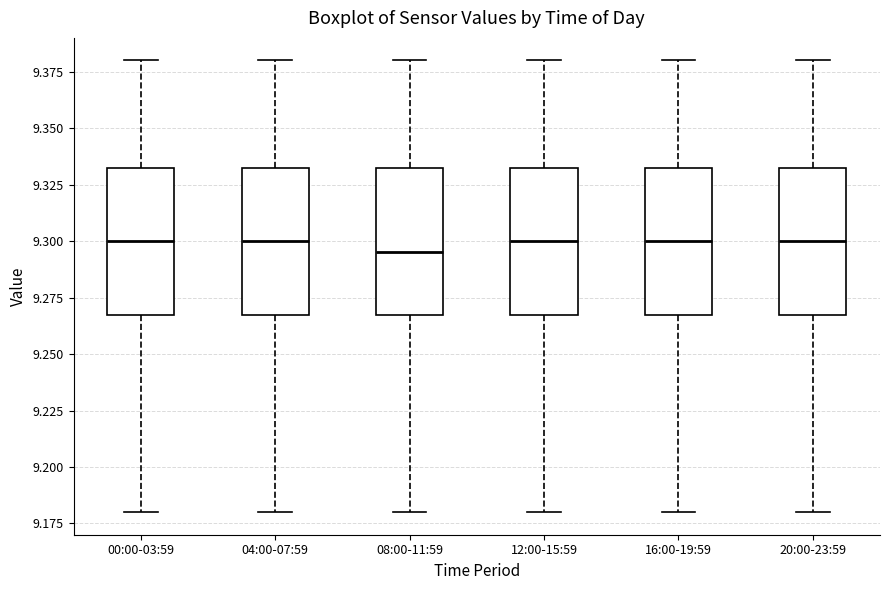

Reading left to right, read every box against the y-axis: the position of its median line, the range the box covers, and the ends of its whiskers. The values are not printed on the chart, so give them approximately, as read against the axis.

00:00-03:59: median 9.300, box 9.270 to 9.335, whiskers 9.180 to 9.380
04:00-07:59: median 9.300, box 9.270 to 9.335, whiskers 9.180 to 9.380
08:00-11:59: median 9.295, box 9.270 to 9.335, whiskers 9.180 to 9.380
12:00-15:59: median 9.300, box 9.270 to 9.335, whiskers 9.180 to 9.380
16:00-19:59: median 9.300, box 9.270 to 9.335, whiskers 9.180 to 9.380
20:00-23:59: median 9.300, box 9.270 to 9.335, whiskers 9.180 to 9.380